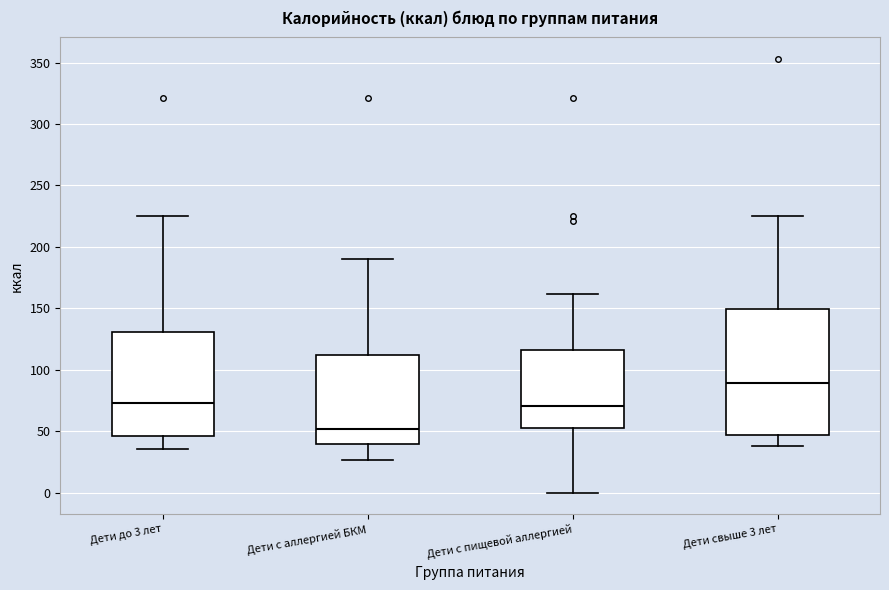

Which box is the tallest, from its lower edge to its upper edge?

Дети свыше 3 лет